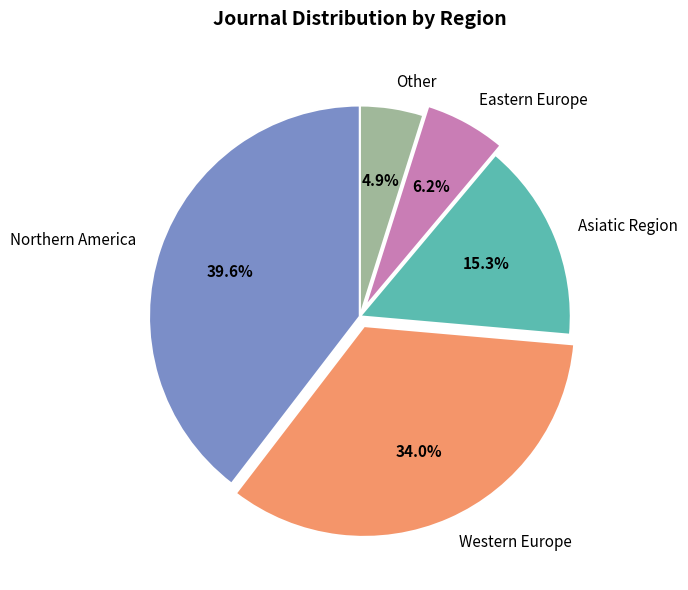

To the nearest percent, what percentage of the pie is Other?

5%